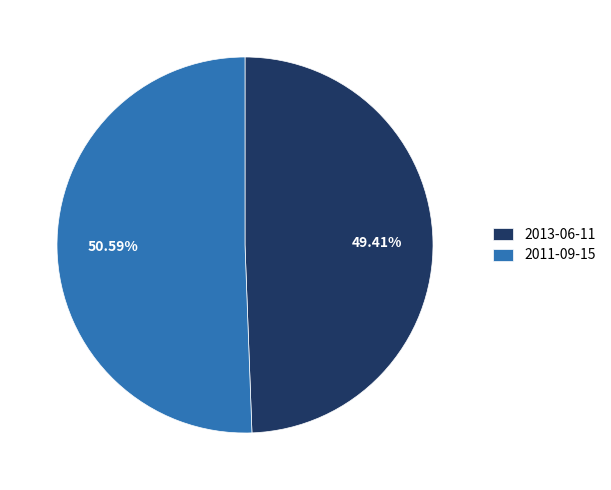

To the nearest percent, what is the difference between the 2013-06-11 and 2011-09-15 slice percentages?

1%